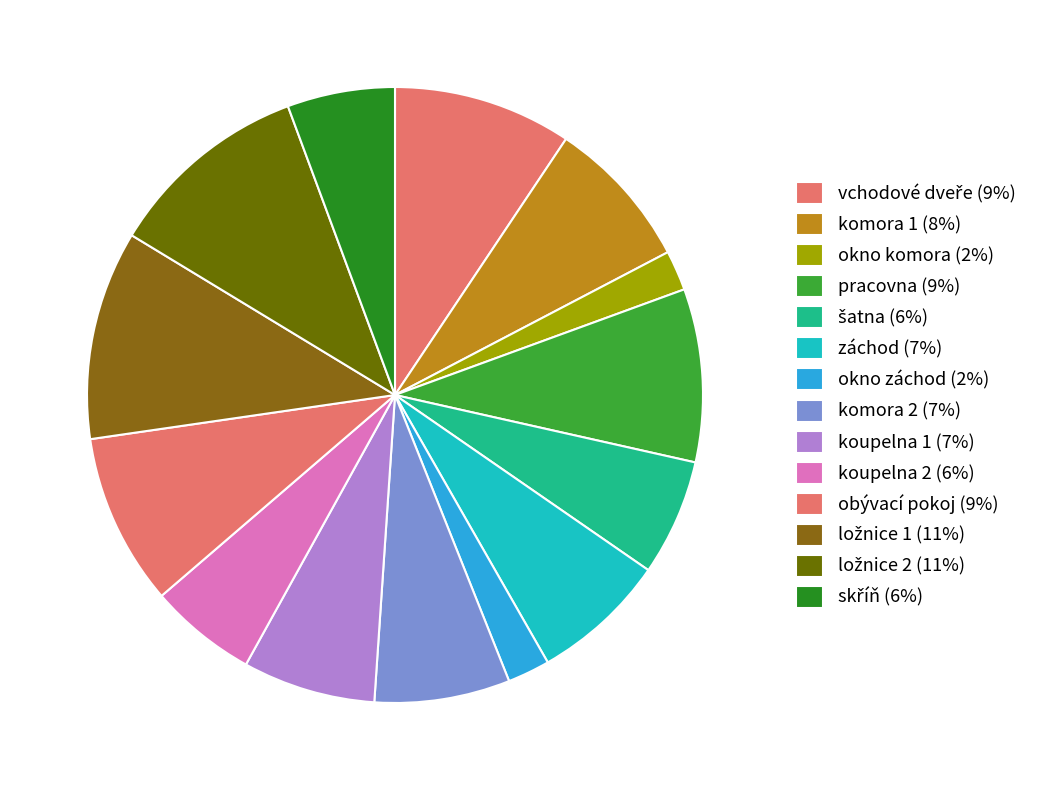

To the nearest percent, what portion does šatna represent?

6%